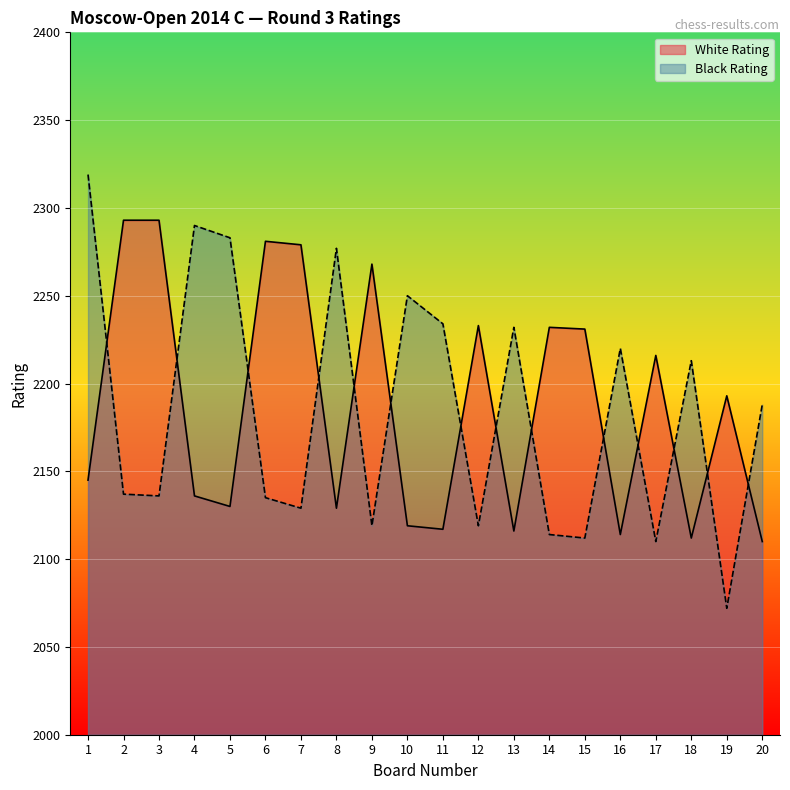

What is the spread (max minus min) of values at 20?

78